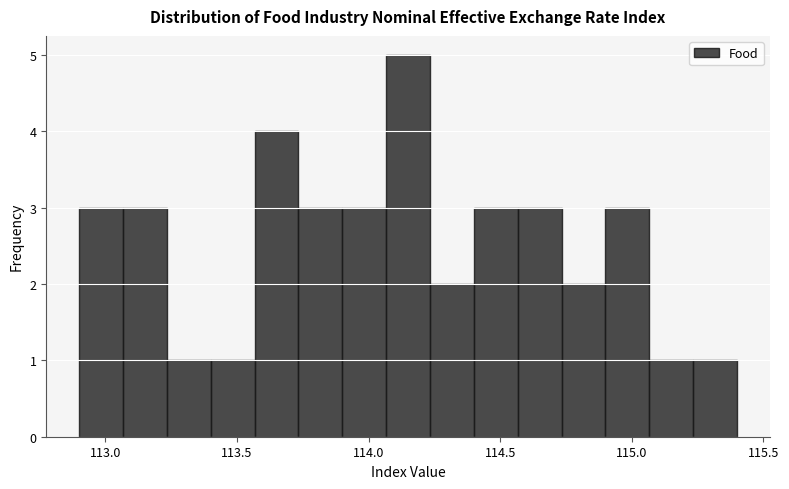

Read against the x-axis, roughly where is the centre of the tallest bar?

114.15